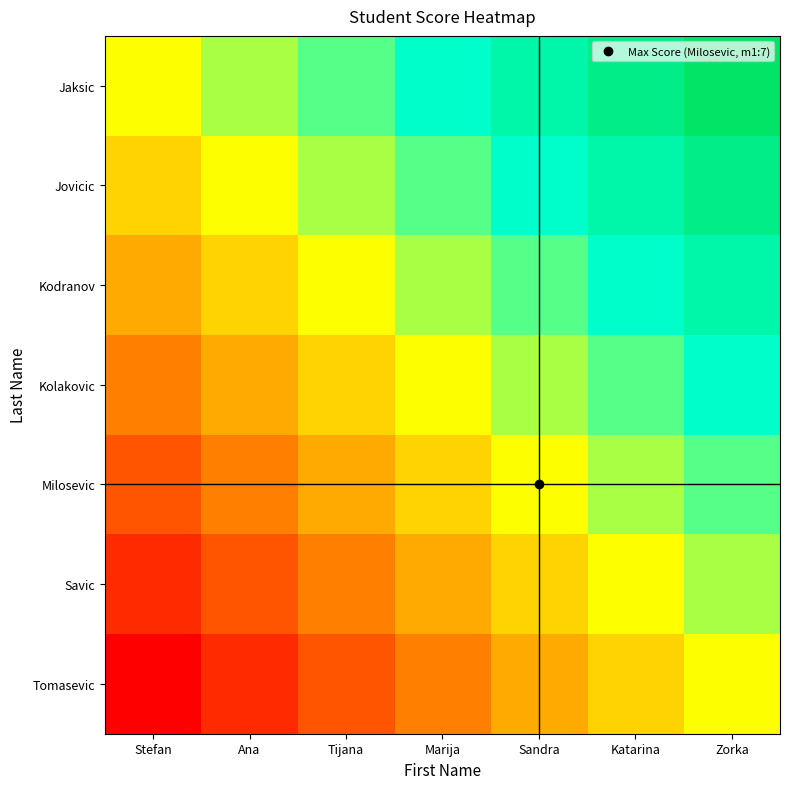

What is the difference between the highest and lowest values at Marija?

1.0